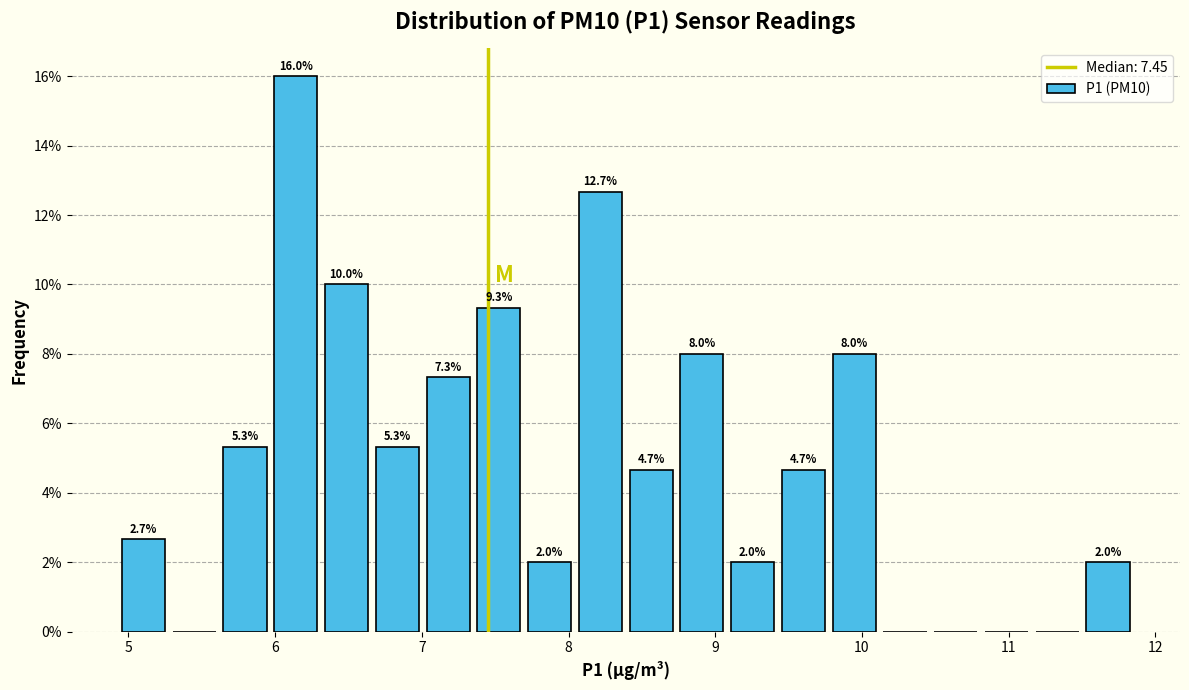

Read against the x-axis, roughly where is the centre of the tallest bar?

6.1